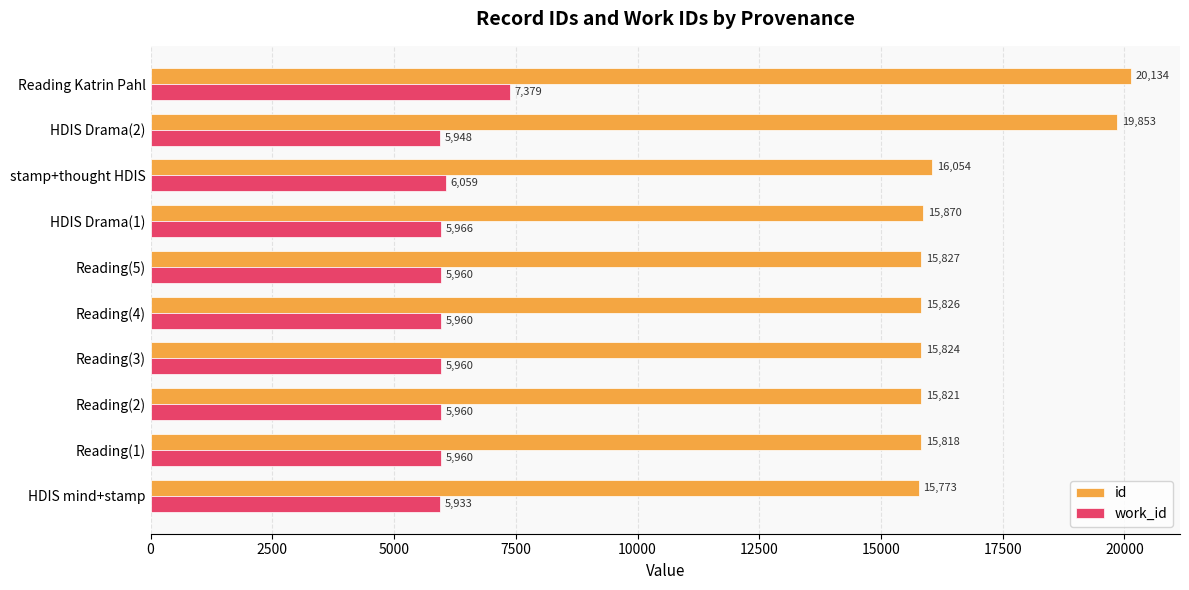

Is the value of id at Reading(3) greater than the value of work_id at Reading(3)?

Yes